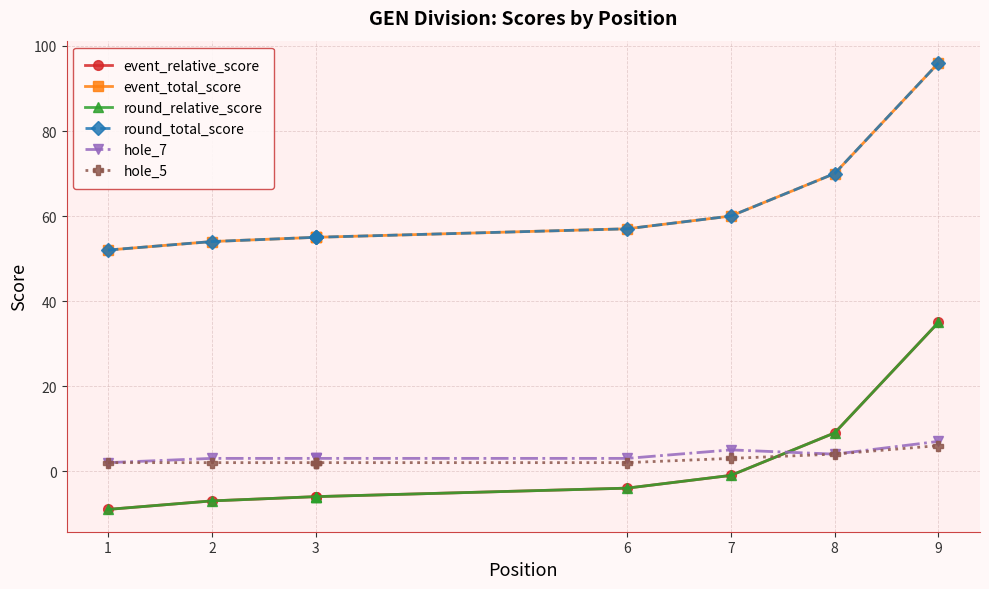

At which label does event_total_score reach its minimum?

1